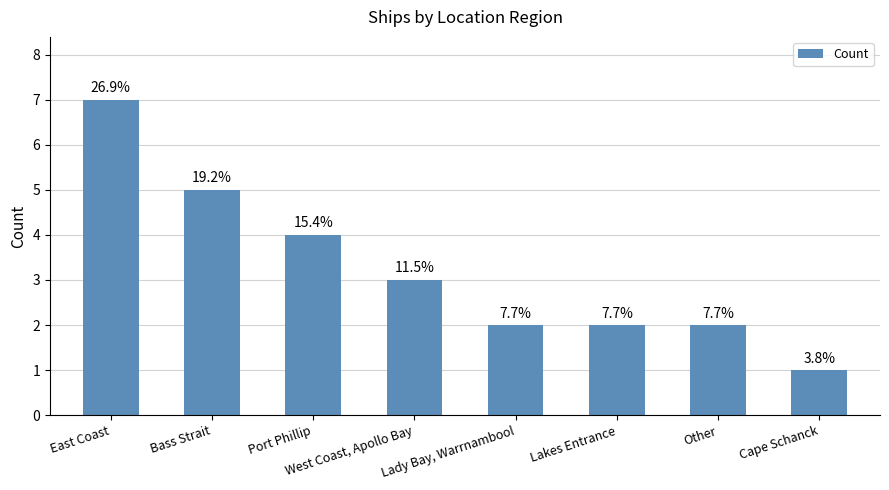

How many distinct data groups are displayed?

1